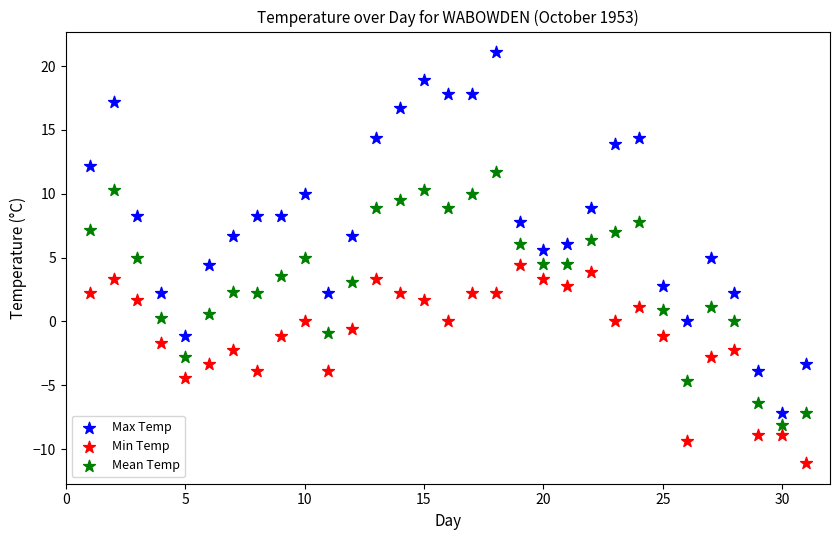

Which series has the largest Y range (max minus min)?

Max Temp